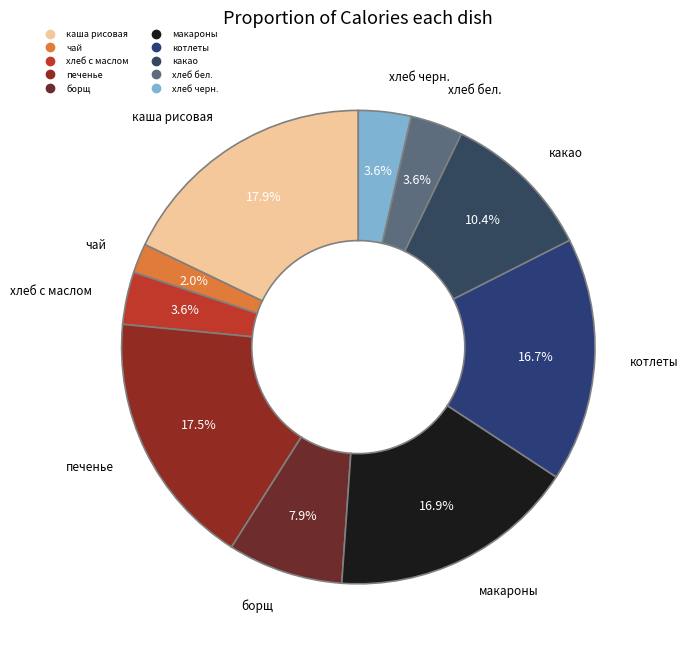

Count the number of slices in the pie.

10